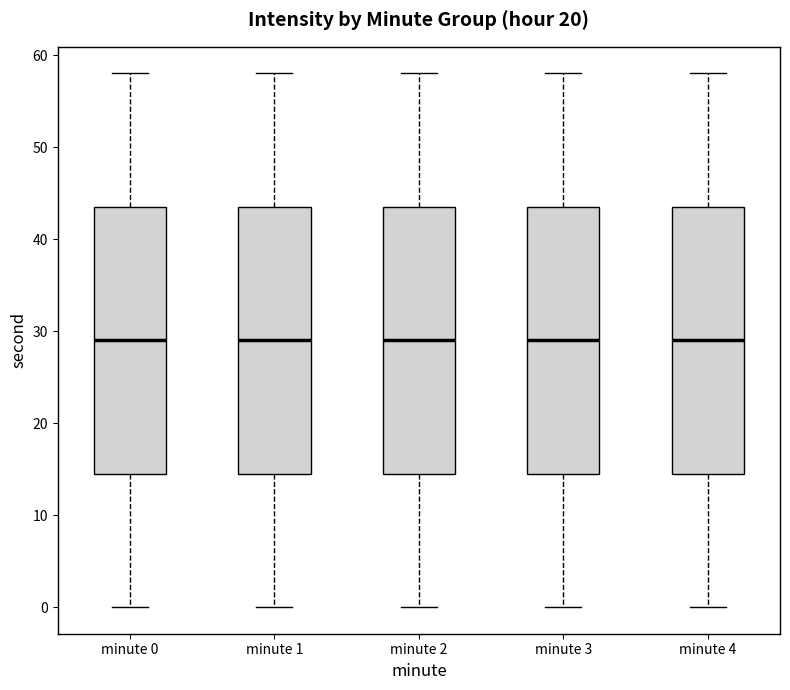

Where does the upper whisker of the box for minute 3 end on the y-axis? The values are not printed on the chart, so give them approximately, as read against the axis.

58